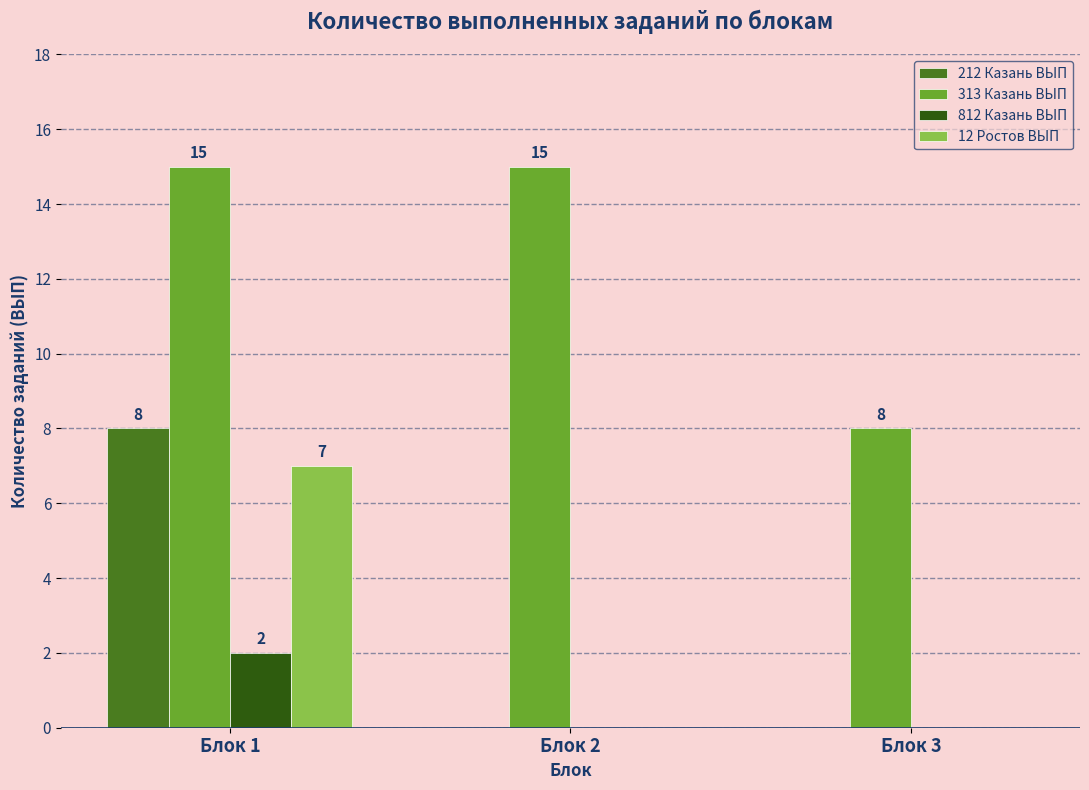

Is it true that 313 Казань ВЫП equals 5 at Блок 1?

False